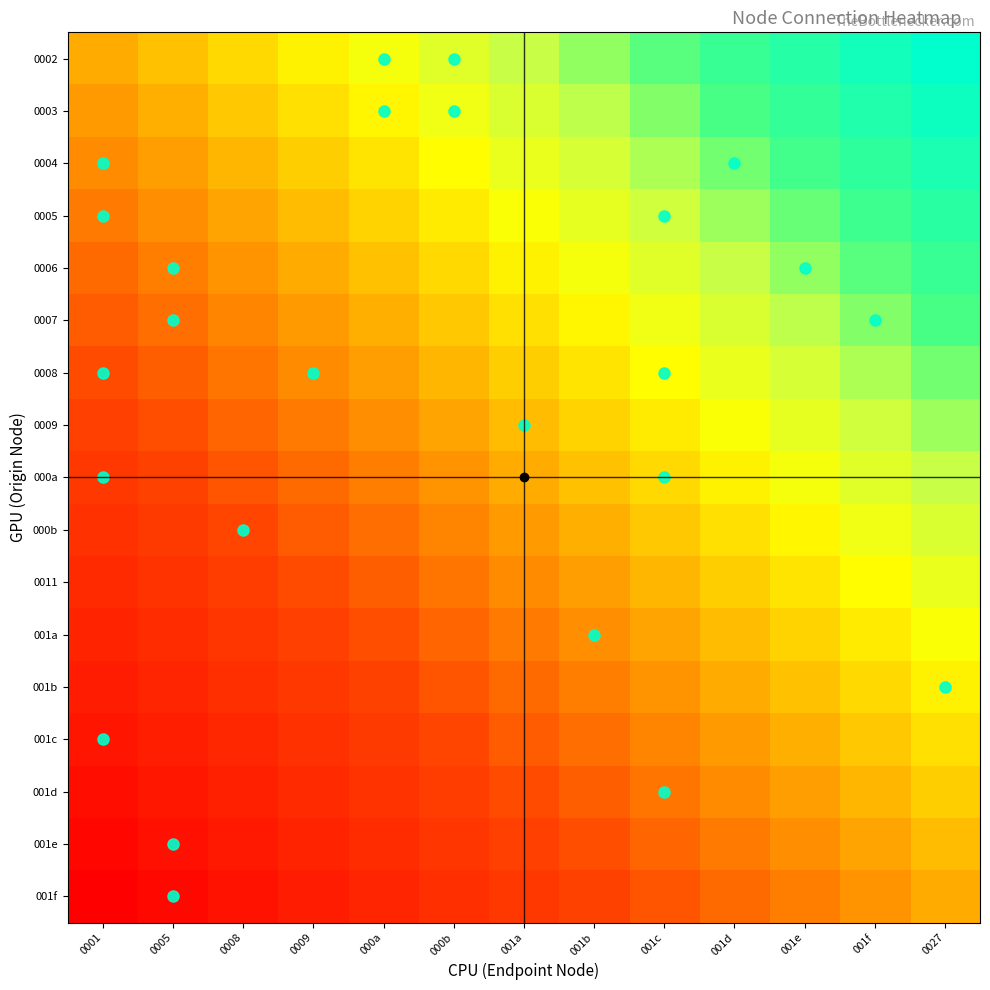

What is the spread (max minus min) of values at 001c?

1.0